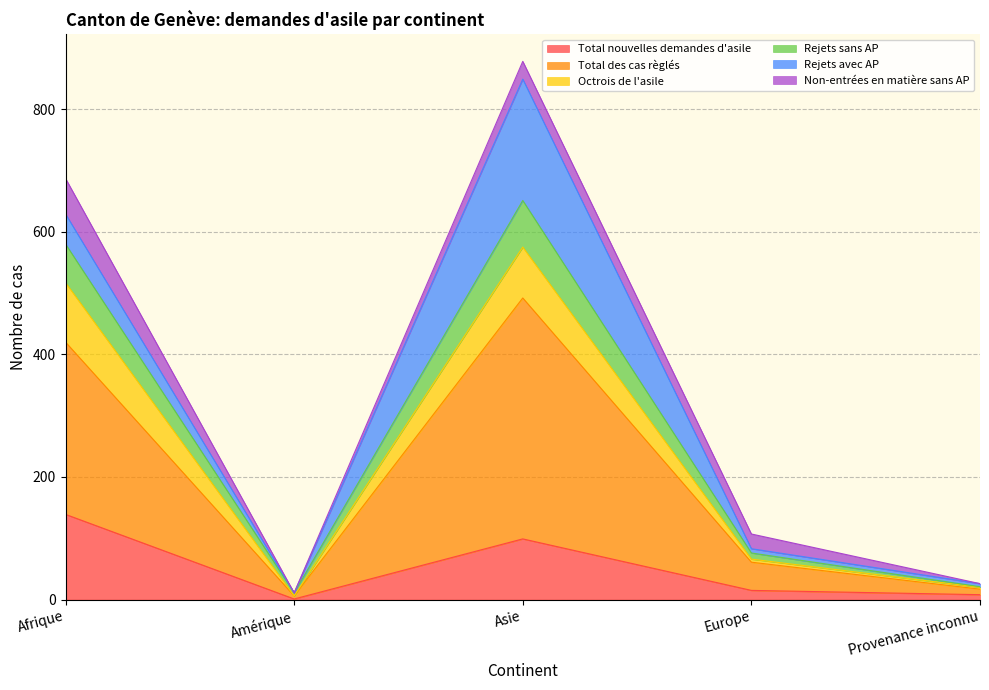

The Total nouvelles demandes d'asile series shows 6 at Europe. True or false?

False